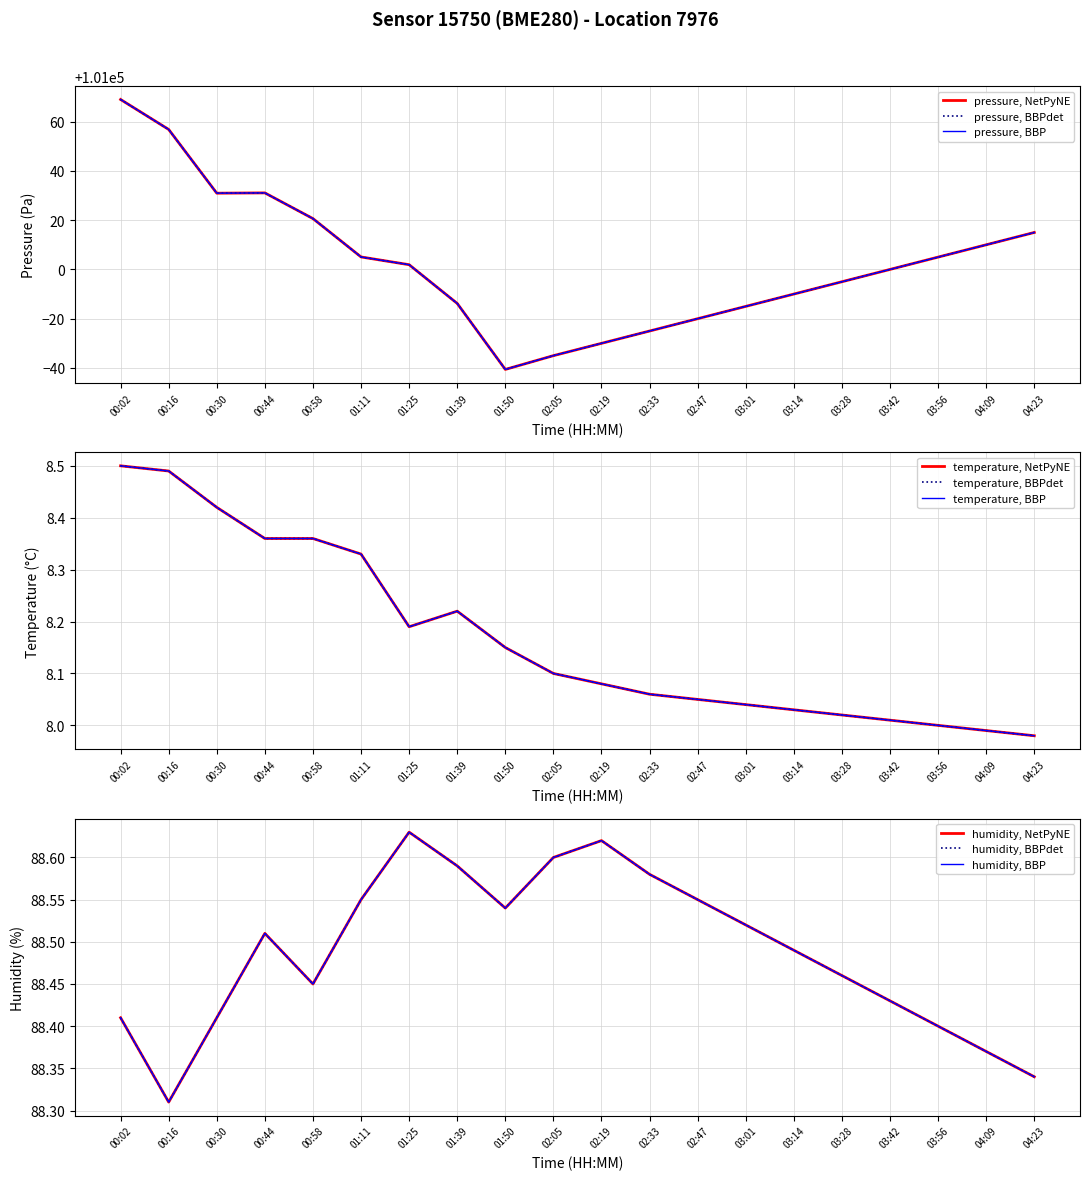

True or false: temperature has more than 1 interior local peaks.

False